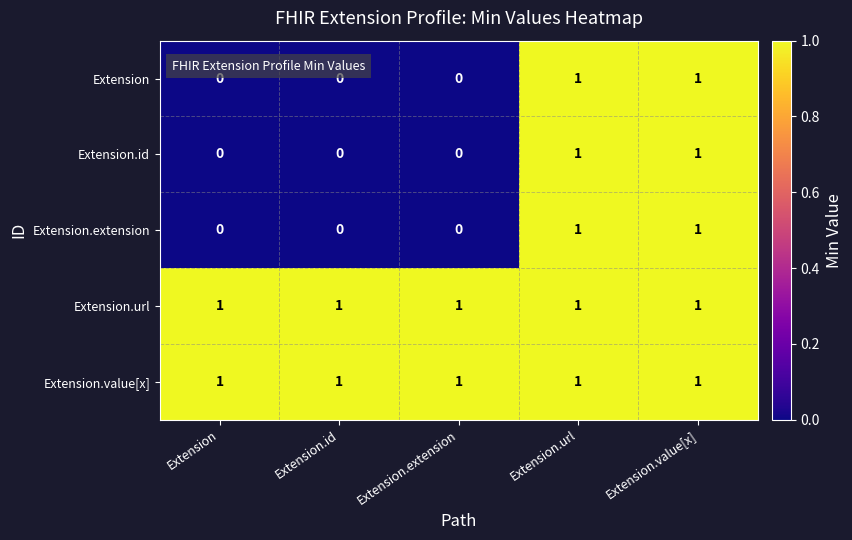

Reading right to left, extract all data points from this chart.

Extension: 1	1	0	0	0
Extension.id: 1	1	0	0	0
Extension.extension: 1	1	0	0	0
Extension.url: 1	1	1	1	1
Extension.value[x]: 1	1	1	1	1